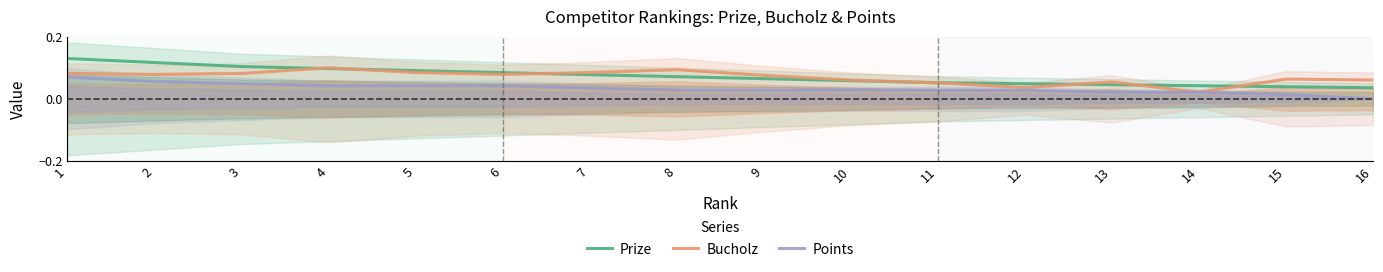

Rank the categories by Prize value from lowest to highest.

16, 15, 14, 13, 12, 11, 10, 9, 8, 7, 6, 5, 4, 3, 2, 1